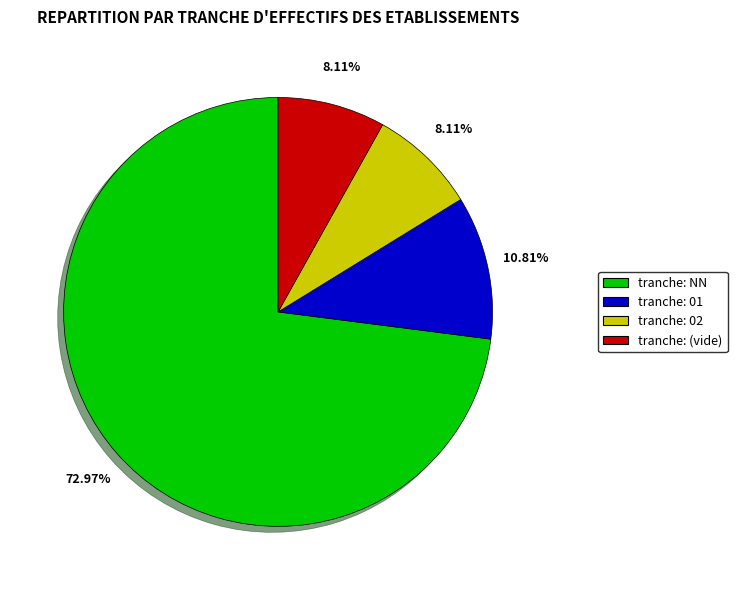

Does any single category account for the majority?

Yes